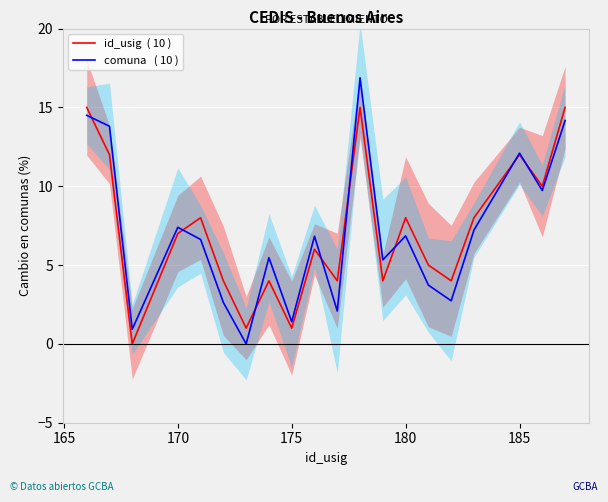

List the series in order of their peak value, lowest first.

id_usig  ( 10 ), comuna   ( 10 )